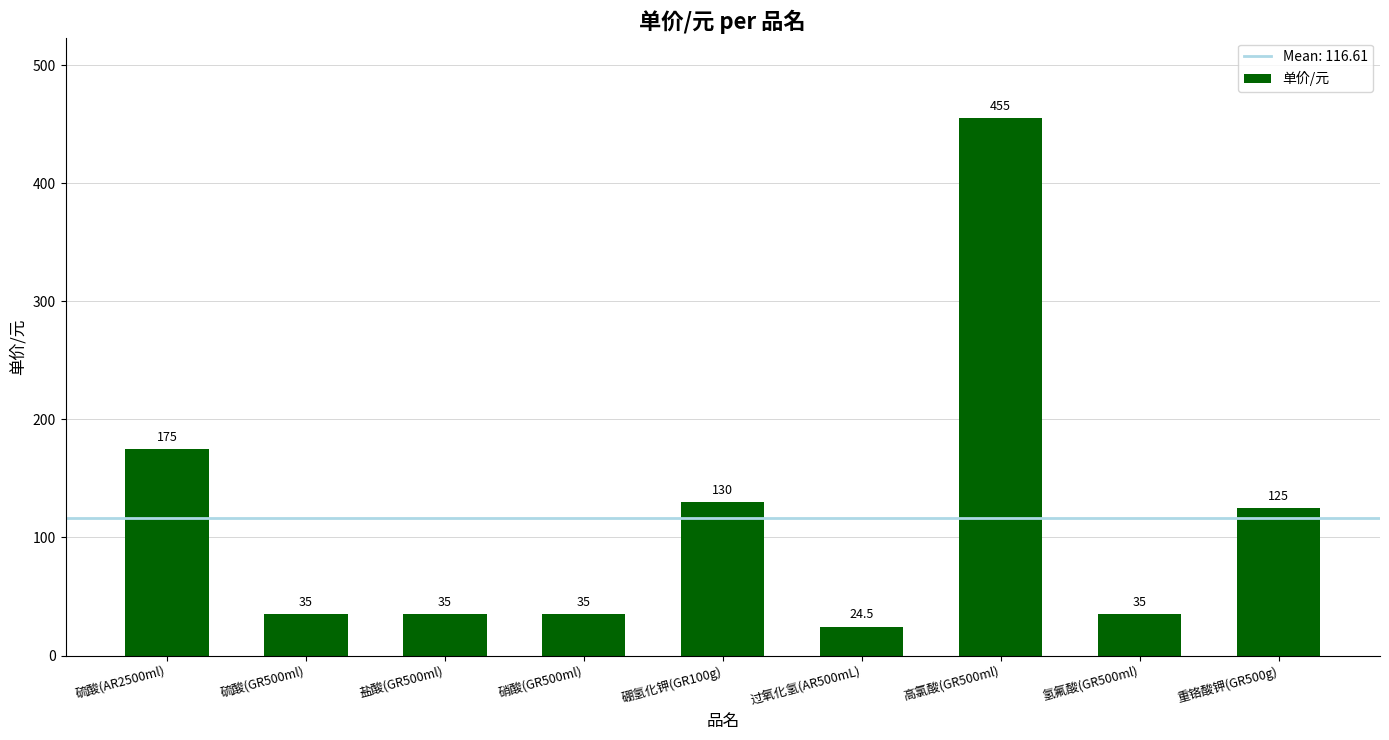

At which label is the value closest to 239?

硫酸(AR2500ml)